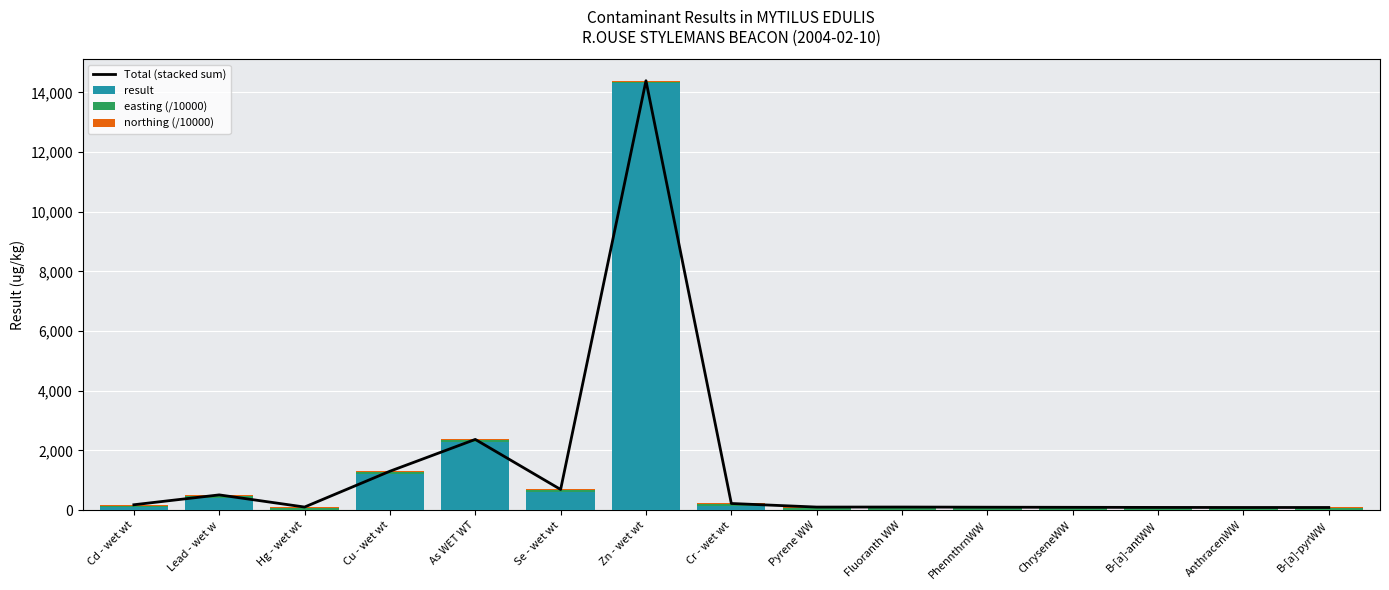

What is the label of the 6th bar from the right?

Fluoranth WW